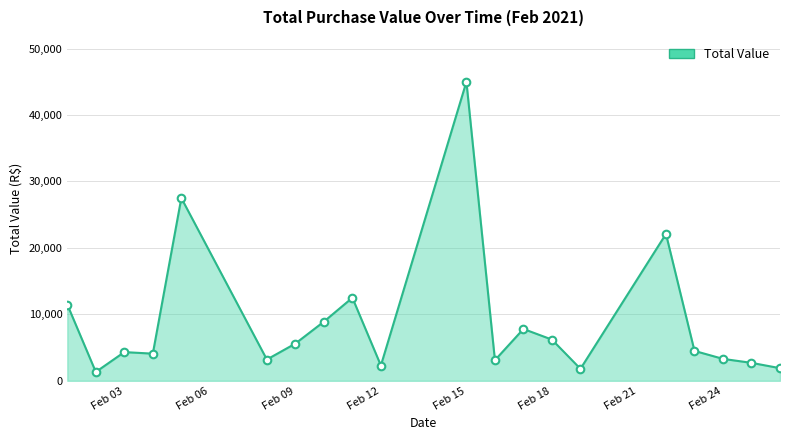

What is the minimum value shown in the chart?

1330.0